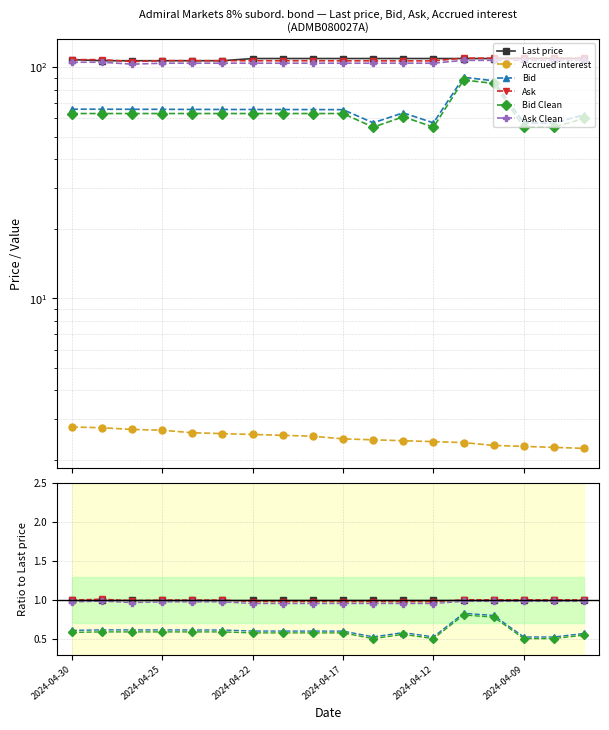

Is this an area chart (filled region under the line)?

No